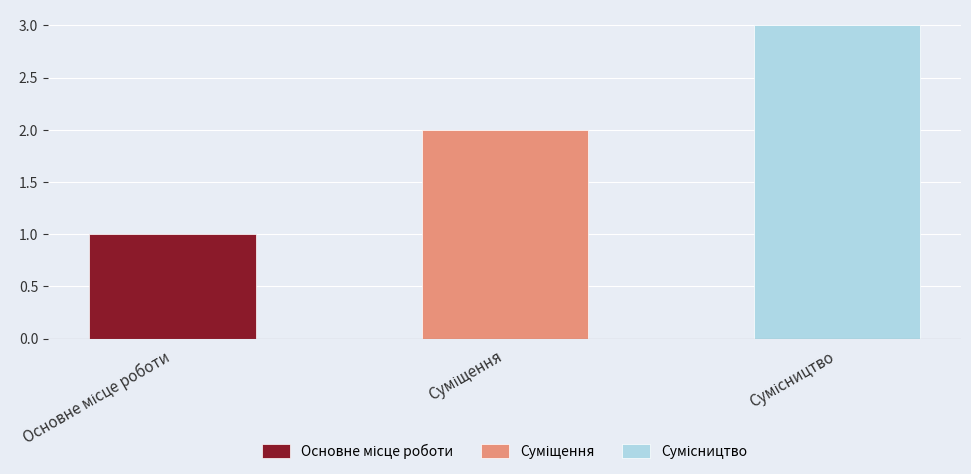

Does the chart contain any negative values?

No